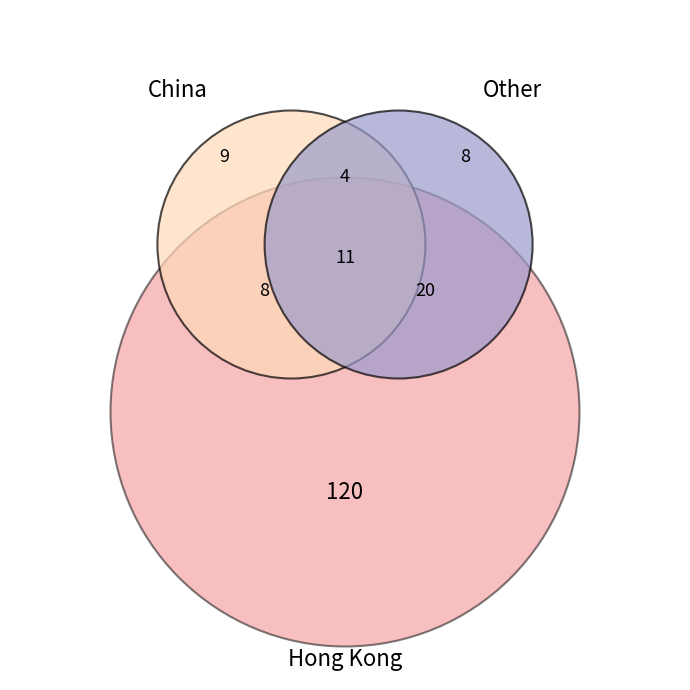

Is there a majority slice in this chart?

Yes